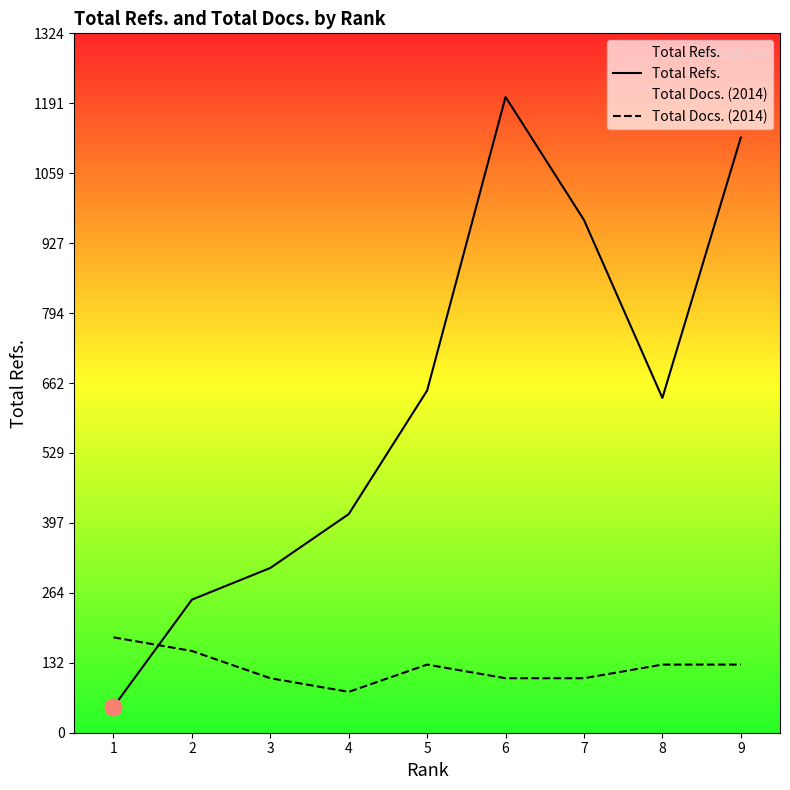

What are all the series names shown in the legend?

Total Refs., Total Docs. (2014)